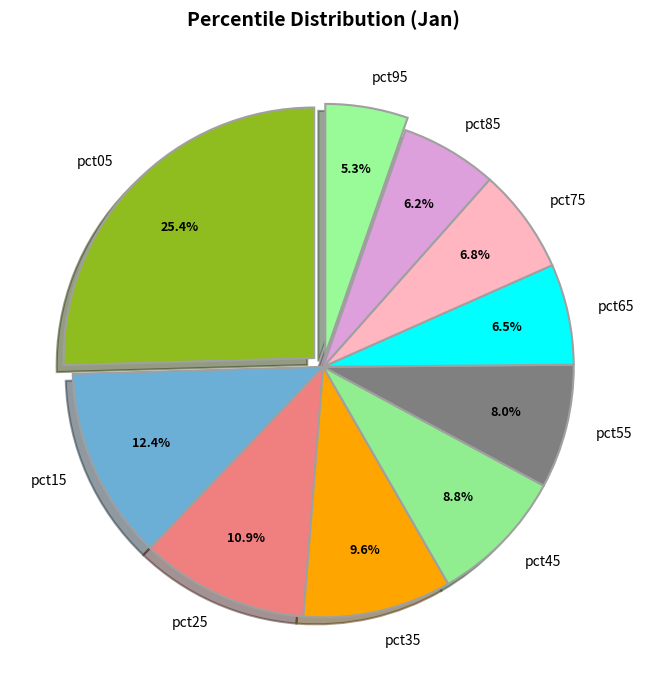

What is the smallest slice in the pie chart?

pct95